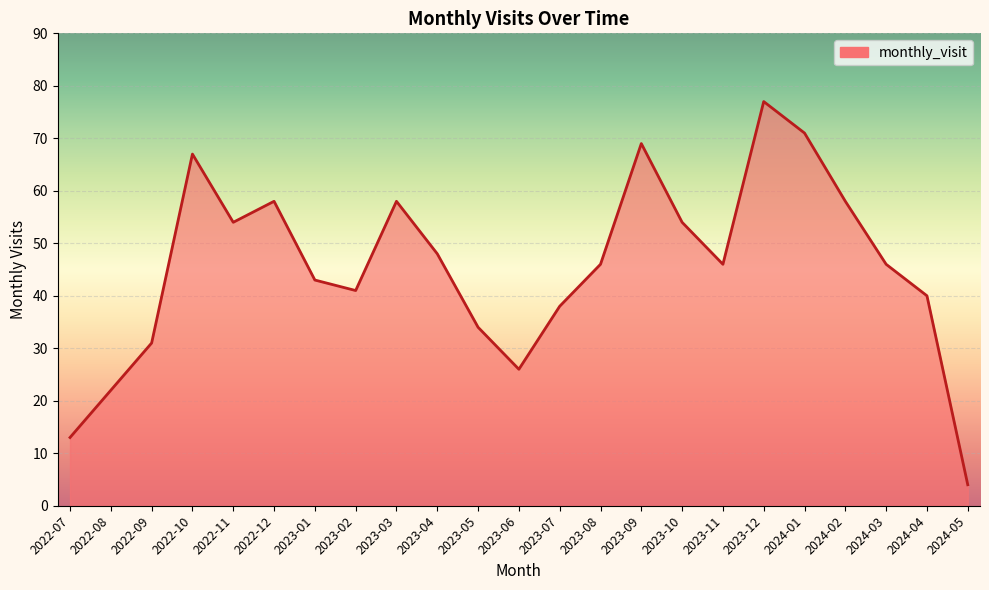

What position from the left is 2023-11?

17